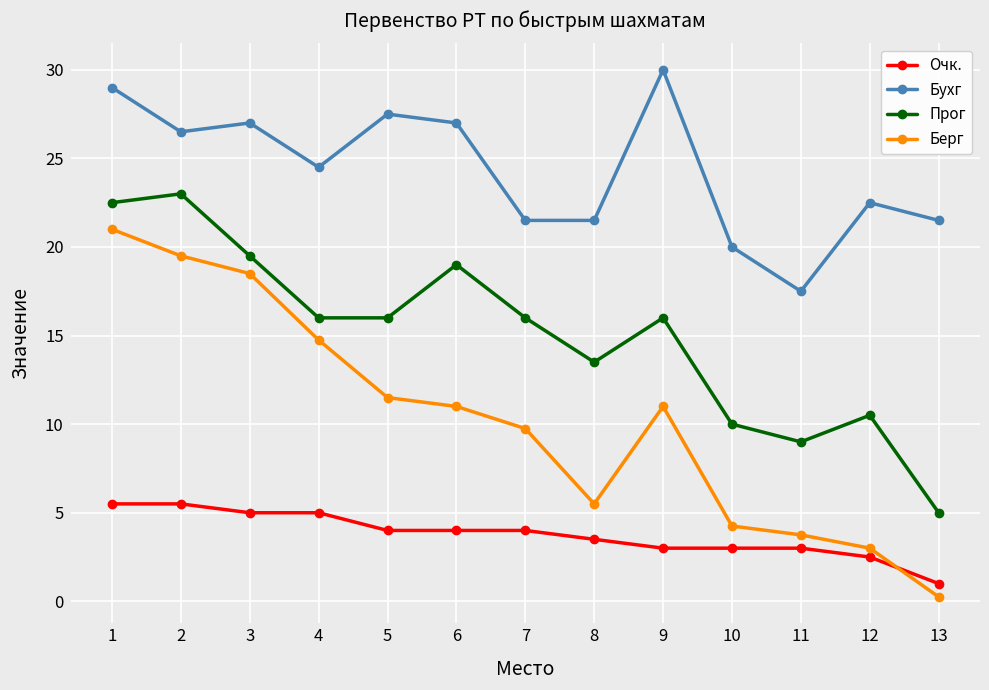

Where is the first local maximum for Берг?

9